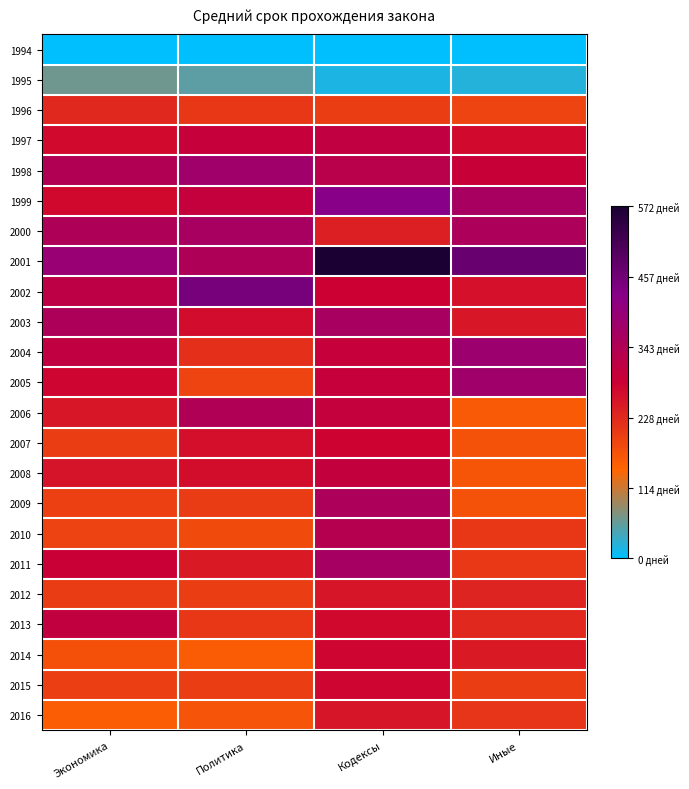

Which series has the widest spread of values?

2001